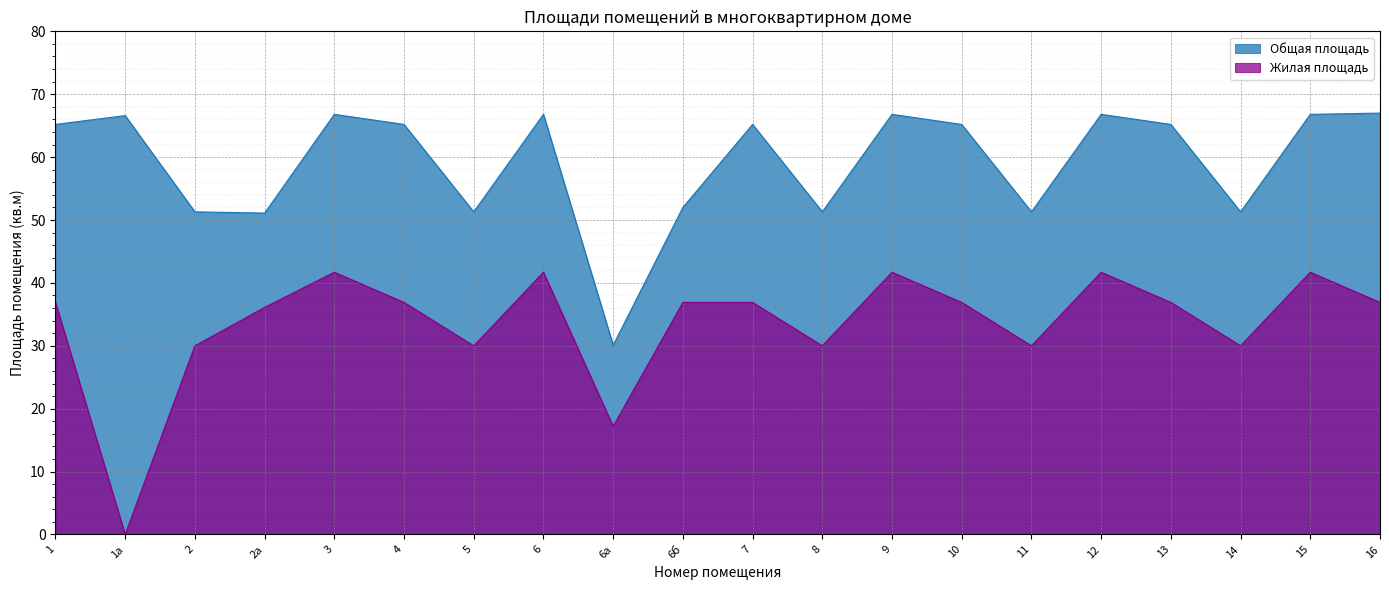

Rank the series by their maximum value, from lowest to highest.

Жилая площадь, Общая площадь